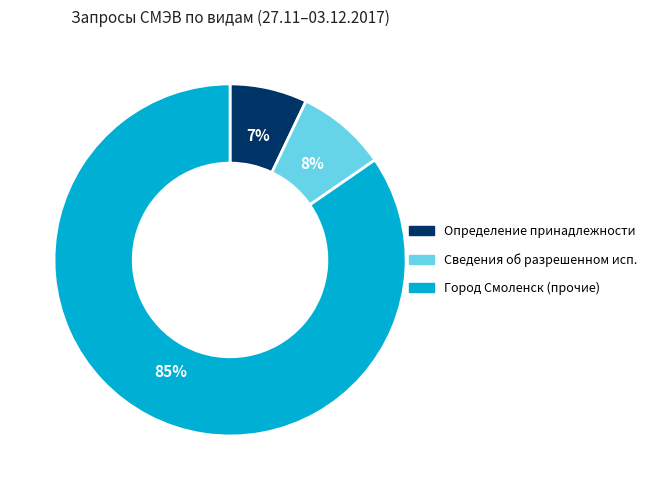

Does any single category account for the majority?

Yes